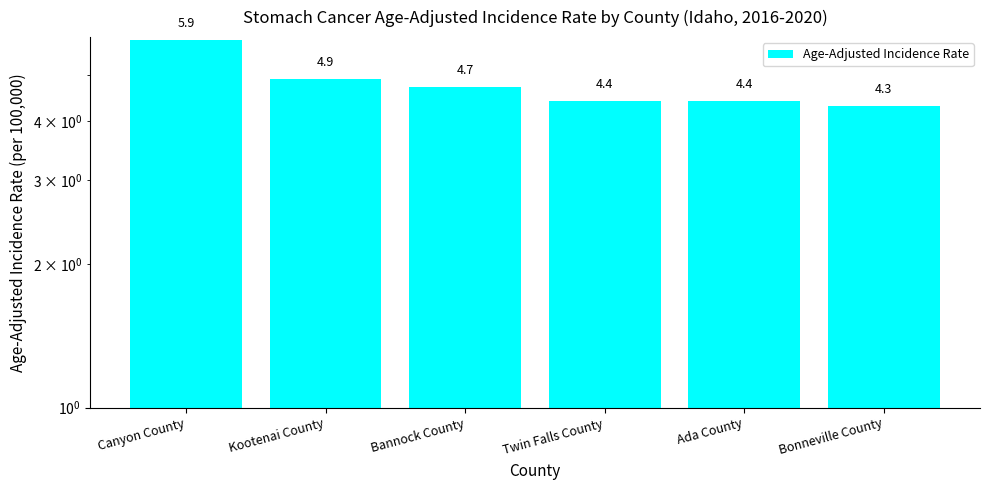

True or false: the data shows 7.6 at Ada County.

False